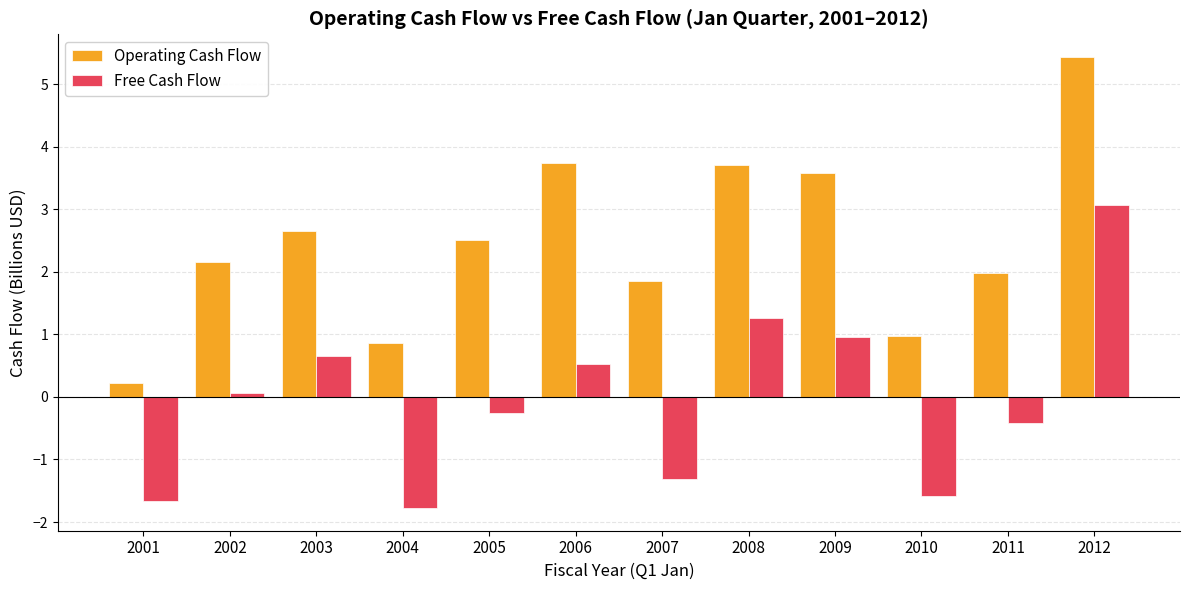

How many categories are shown in the chart?

12